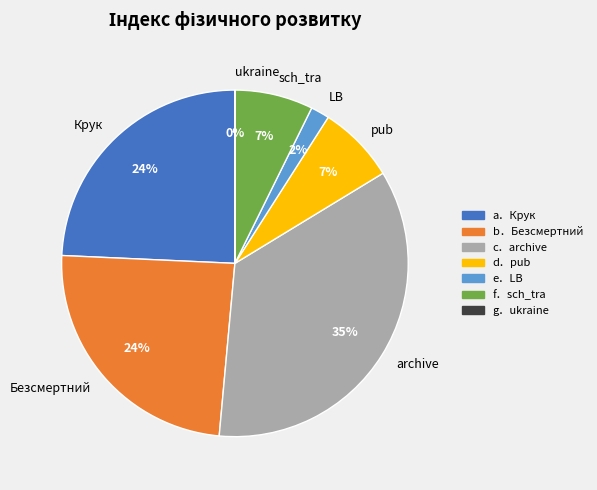

Combined, do archive and Безсмертний account for over 50%?

Yes